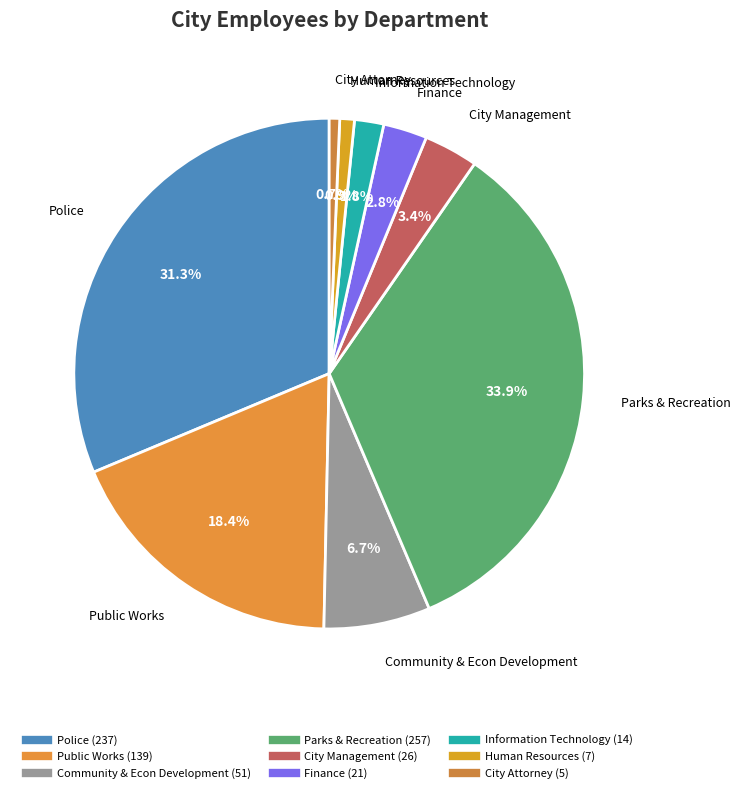

Is there any slice that represents more than half of the pie?

No